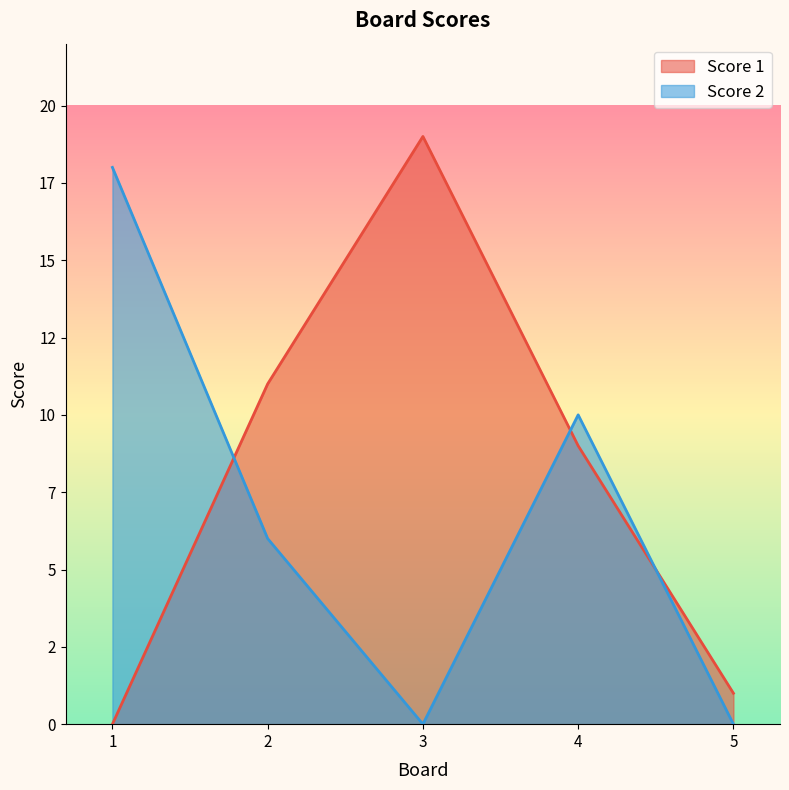

List the labels in order of Score 2 value, largest first.

1, 4, 2, 3, 5